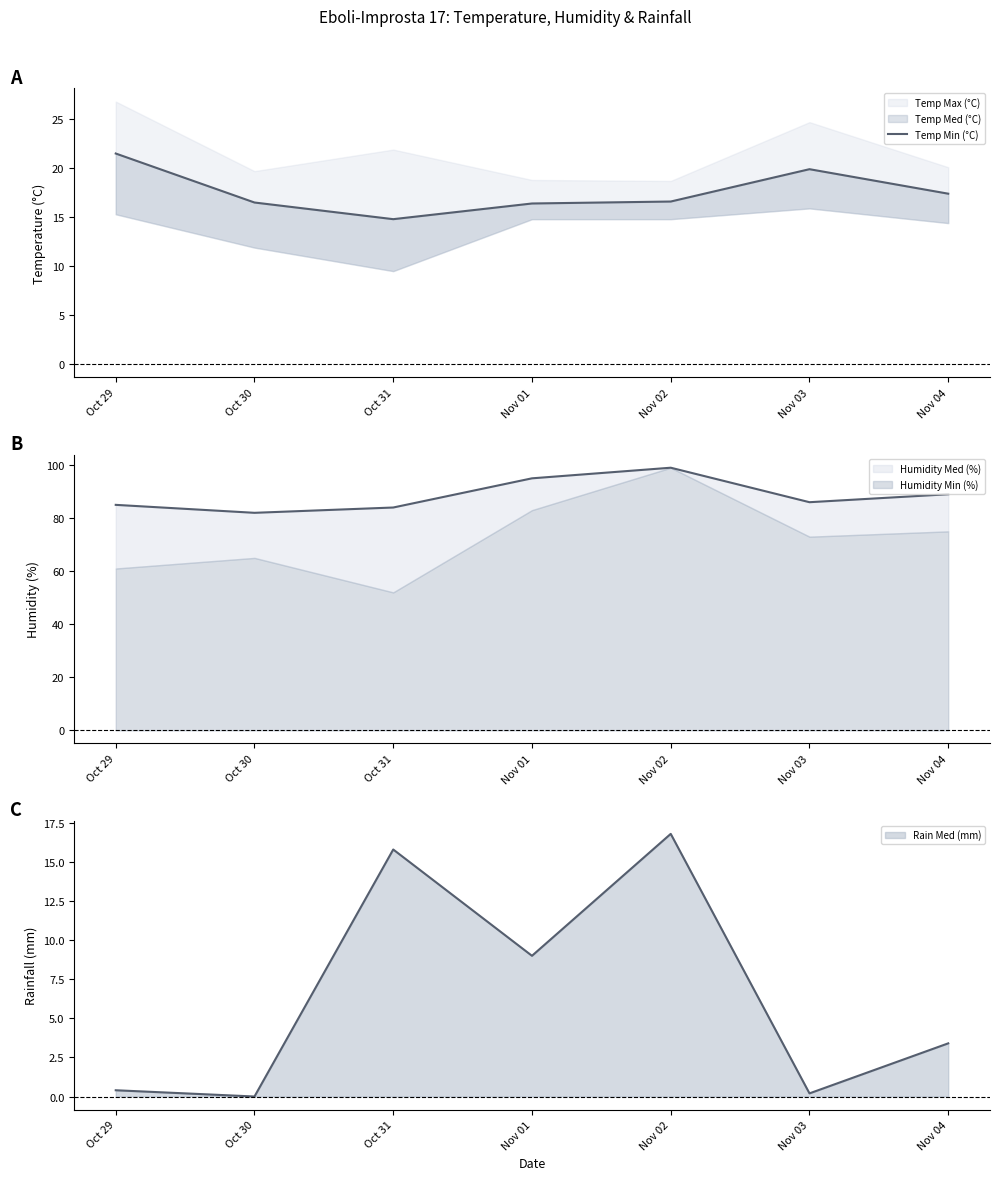

List the labels in order of value, largest first.

Oct 29, Nov 03, Nov 04, Nov 02, Oct 30, Nov 01, Oct 31